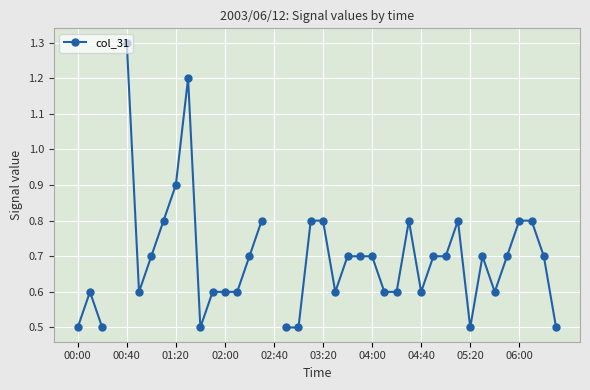

Where is the data nearest to the value 0?

00:00